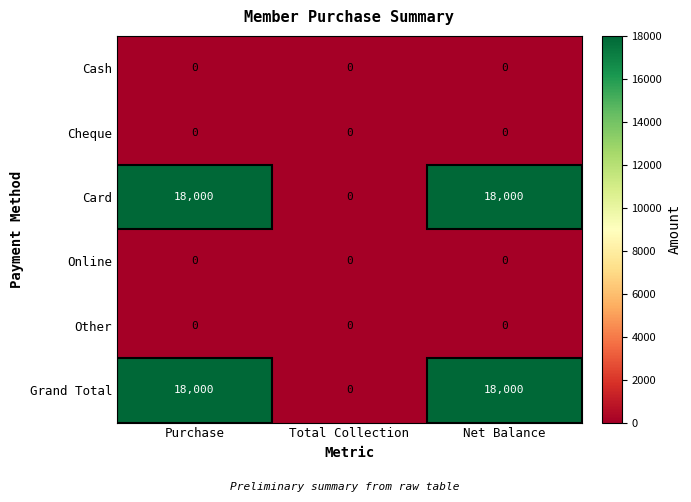

What is the total value across all series at Net Balance?

36000